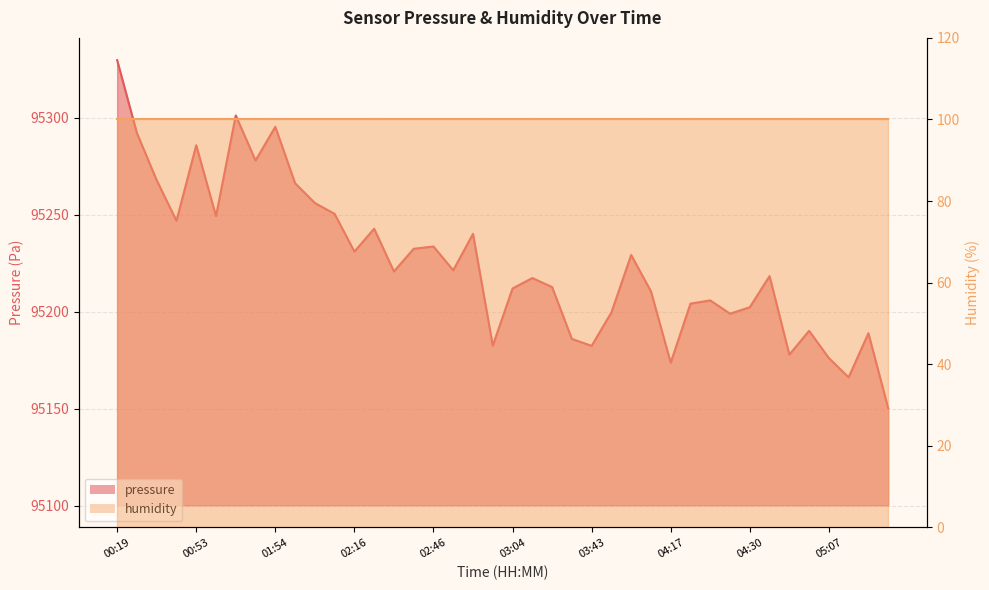

List the labels in order of value, largest first.

00:19, 01:07, 01:54, 00:42, 00:53, 01:28, 00:44, 01:57, 02:04, 02:14, 00:56, 00:47, 02:22, 02:55, 02:46, 02:44, 02:16, 04:07, 02:53, 02:25, 04:41, 03:16, 03:18, 03:04, 04:14, 04:22, 04:19, 04:30, 04:05, 04:27, 05:05, 05:16, 03:21, 03:02, 03:43, 05:02, 05:07, 04:17, 05:14, 05:31